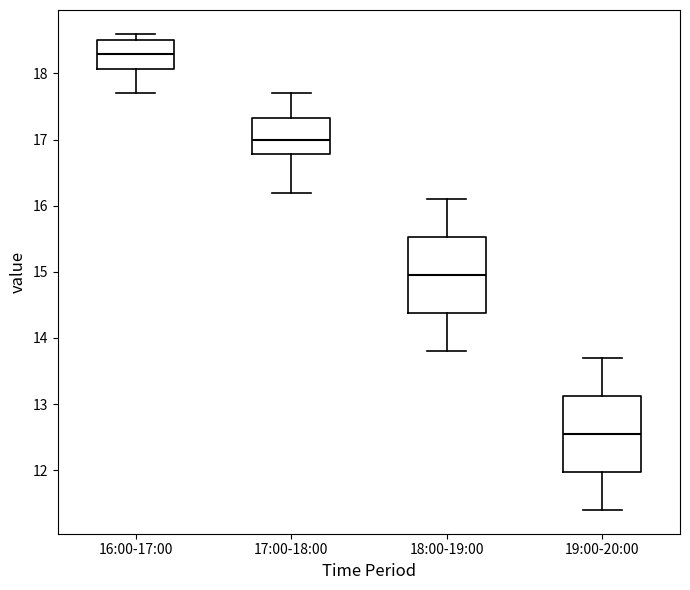

Reading left to right, read every box against the y-axis: the position of its median line, the range the box covers, and the ends of its whiskers. The values are not printed on the chart, so give them approximately, as read against the axis.

16:00-17:00: median 18.3, box 18.1 to 18.5, whiskers 17.7 to 18.6
17:00-18:00: median 17.0, box 16.8 to 17.3, whiskers 16.2 to 17.7
18:00-19:00: median 15.0, box 14.4 to 15.5, whiskers 13.8 to 16.1
19:00-20:00: median 12.6, box 12.0 to 13.1, whiskers 11.4 to 13.7